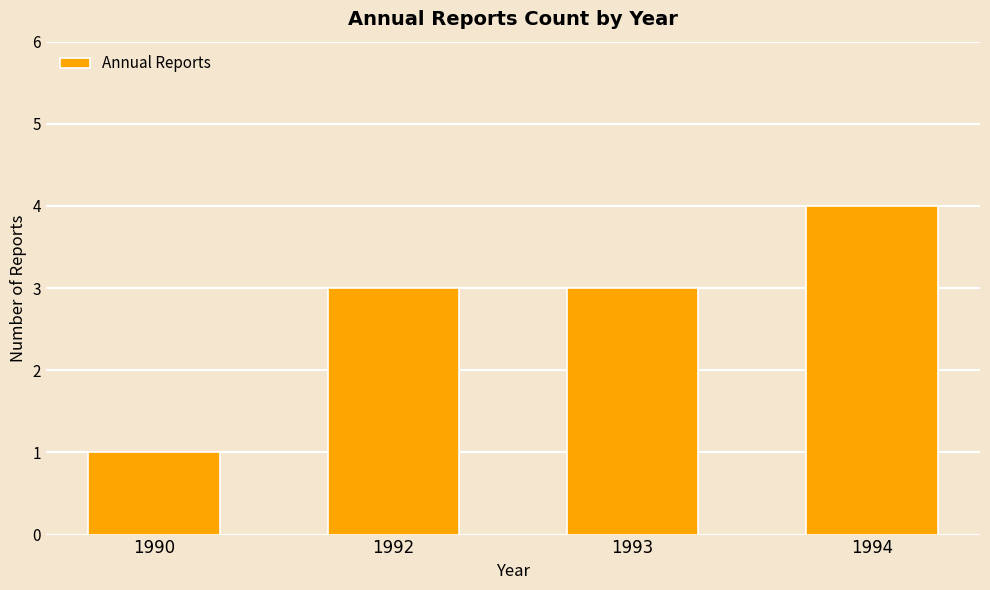

What value does the data have at 1994?

4